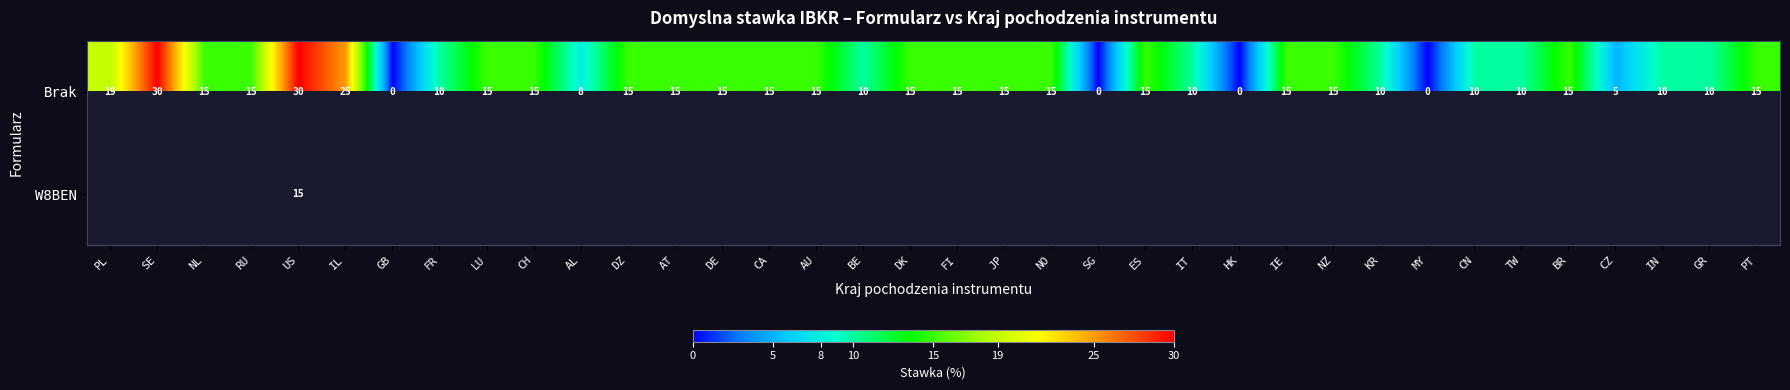

What is the highest value of the Brak series?

30